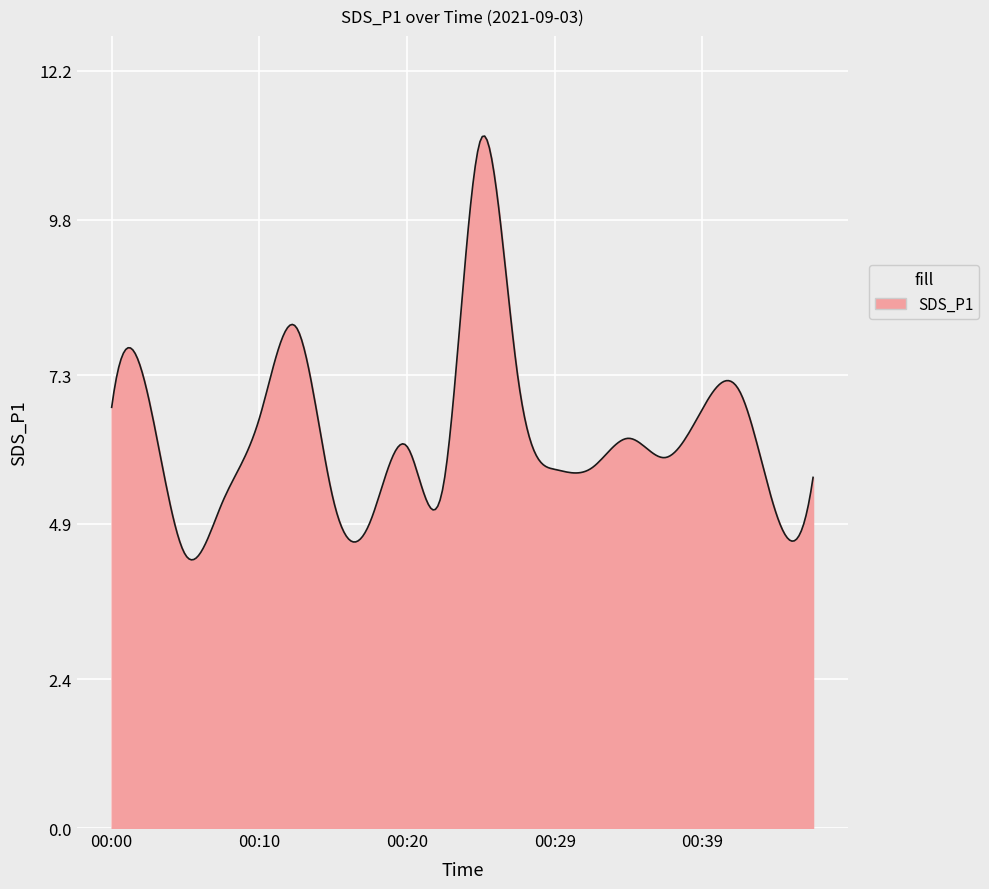

What is the greatest value displayed?

11.2